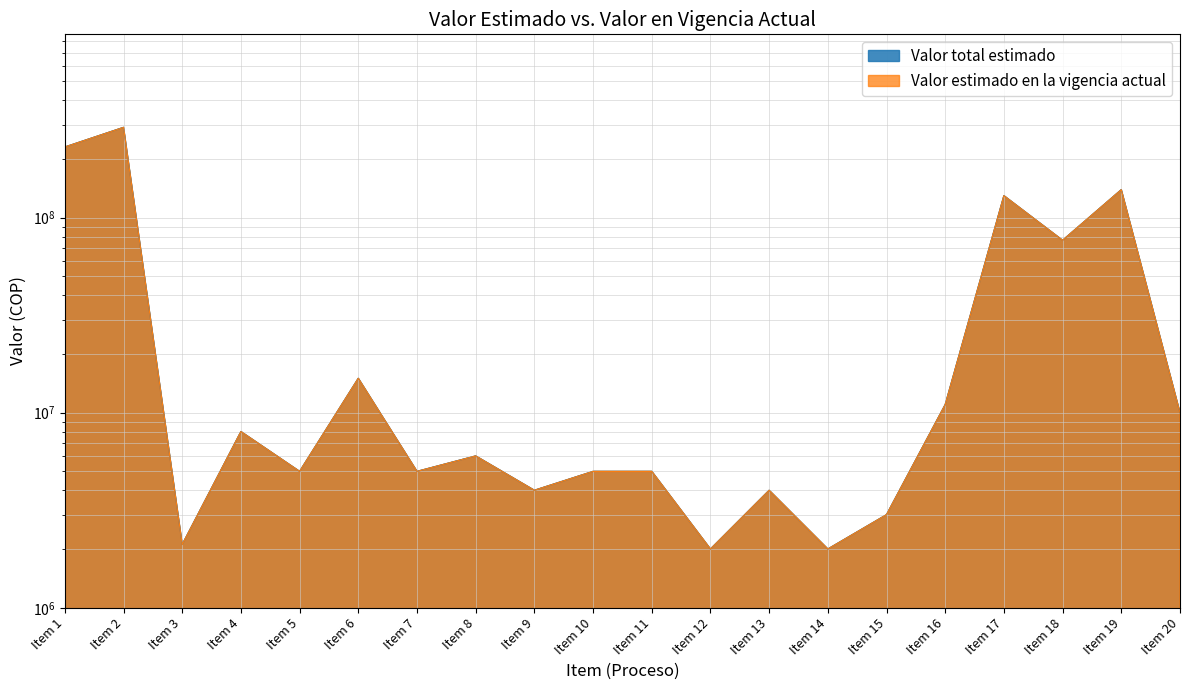

Where is the first local minimum for Valor estimado en la vigencia actual?

Item 3